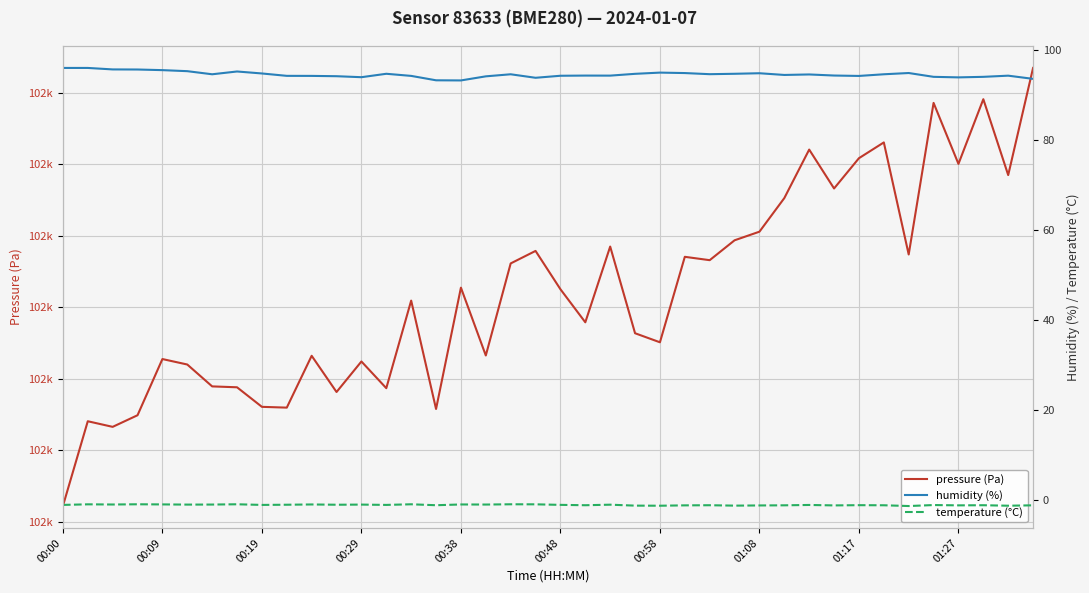

The value of humidity (%) at 01:27 is 60.1. True or false?

False